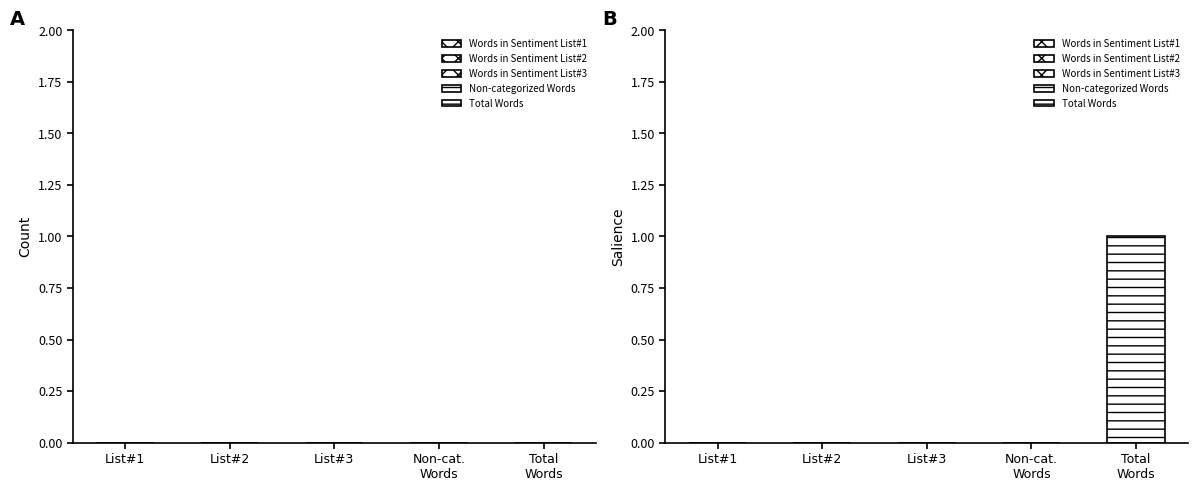

At which category is the sum across all series the highest?

Total Words